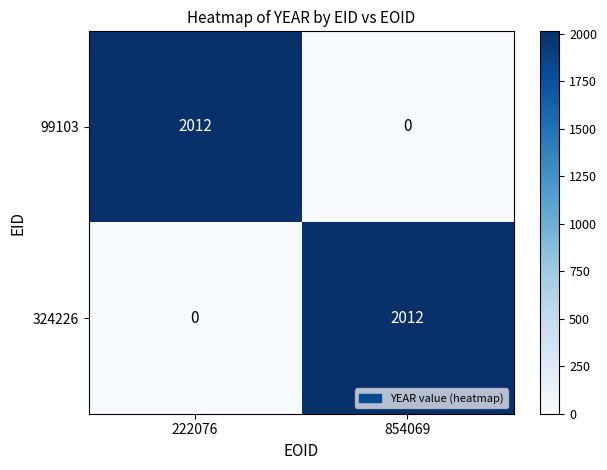

At which label is 324226 closest to 1006?

222076